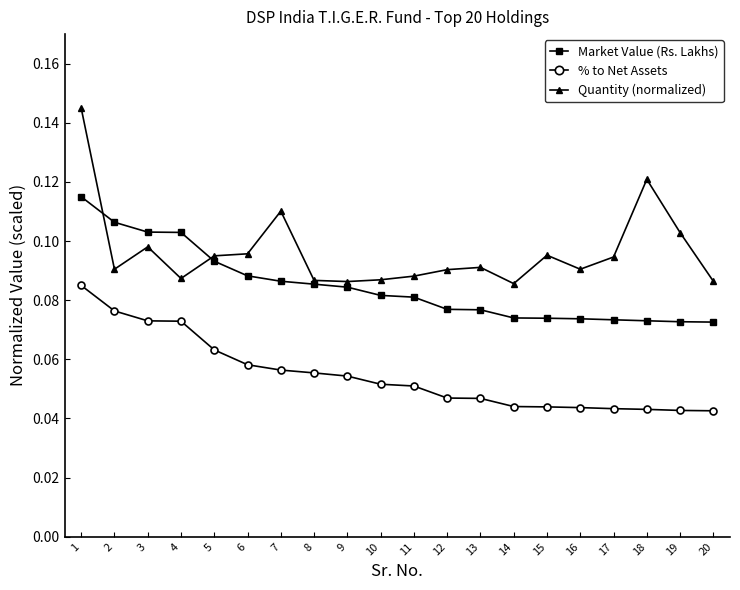

What is the total value across all series at 15?

0.2